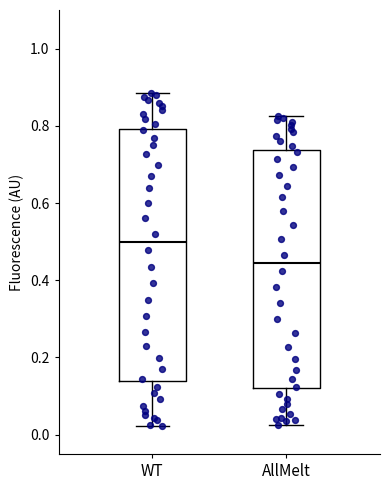

Reading left to right, read every box against the y-axis: the position of its median line, the range the box covers, and the ends of its whiskers. The values are not printed on the chart, so give them approximately, as read against the axis.

WT: median 0.50, box 0.14 to 0.80, whiskers 0.02 to 0.88
AllMelt: median 0.44, box 0.12 to 0.74, whiskers 0.02 to 0.82